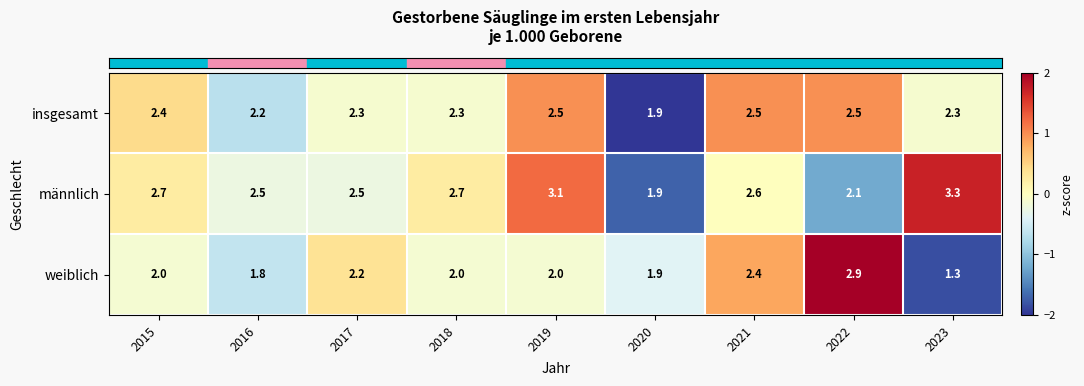

Reading right to left, transcribe all the data shown in this chart.

insgesamt: 2.3	2.5	2.5	1.9	2.5	2.3	2.3	2.2	2.4
männlich: 3.3	2.1	2.6	1.9	3.1	2.7	2.5	2.5	2.7
weiblich: 1.3	2.9	2.4	1.9	2.0	2.0	2.2	1.8	2.0